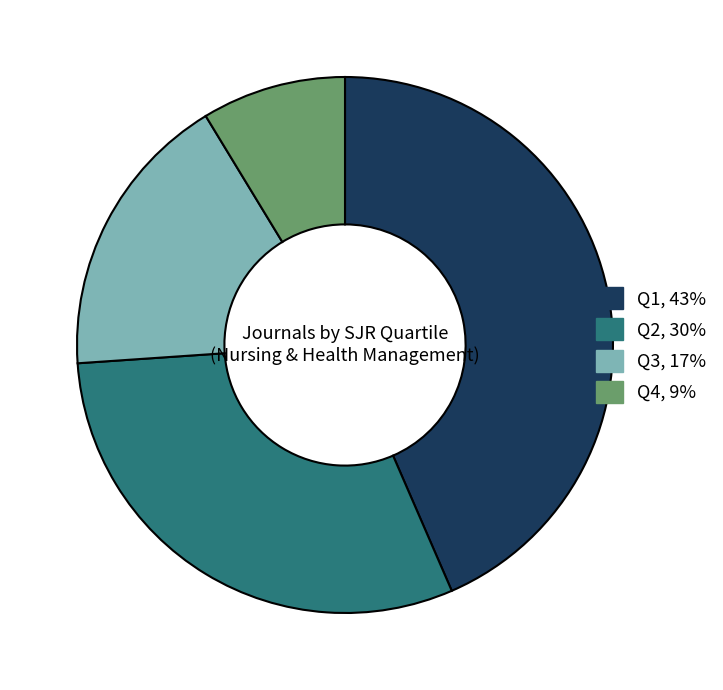

Is there a majority slice in this chart?

No